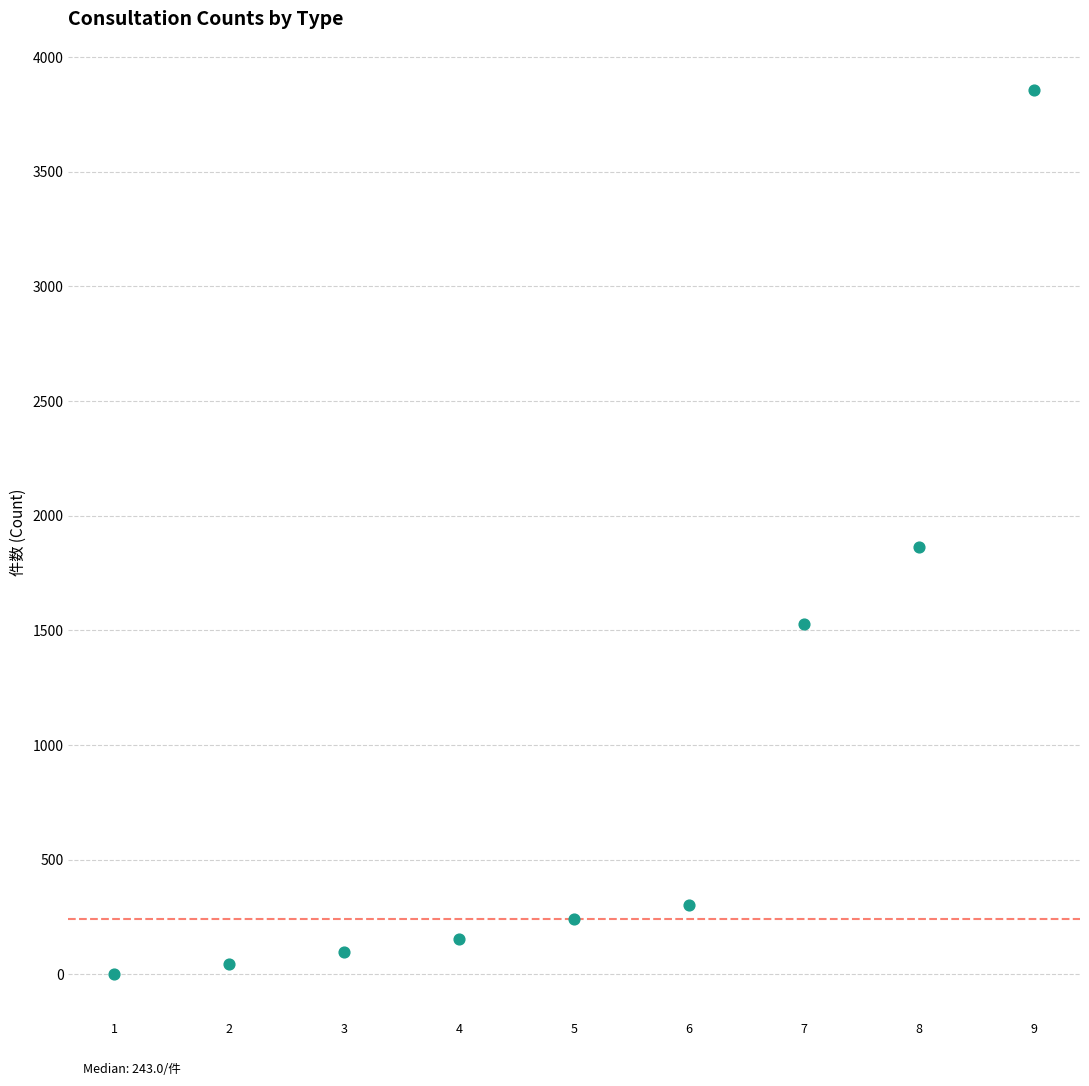

What is the range of Y values (max minus min)?

3854